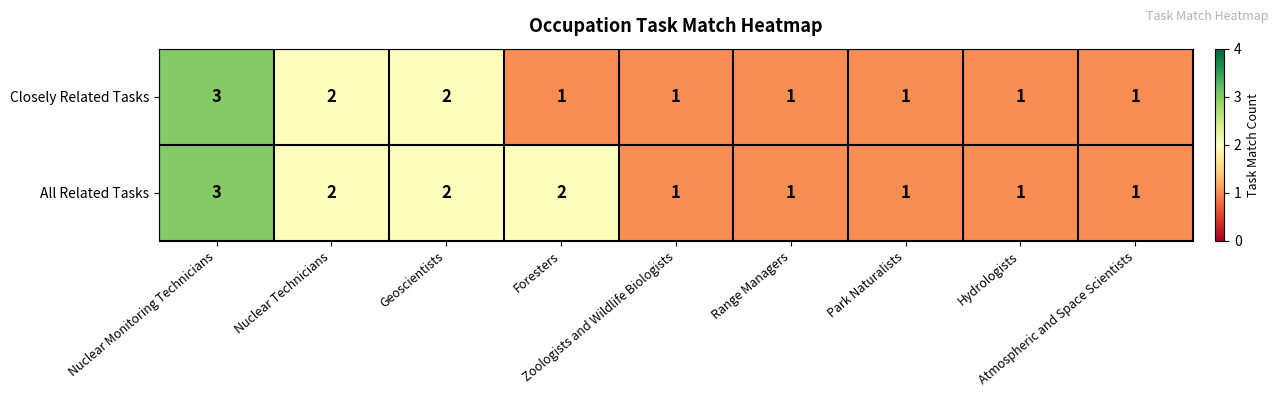

What is the difference between the highest and lowest values at Foresters?

1